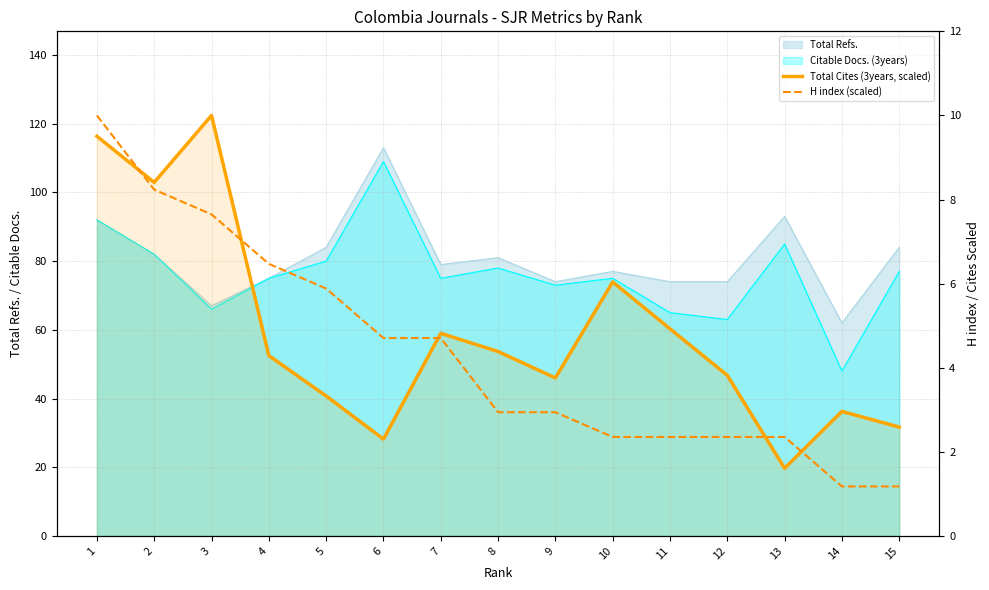

True or false: Total Cites (3years, scaled) has more than 2 interior local peaks.

True